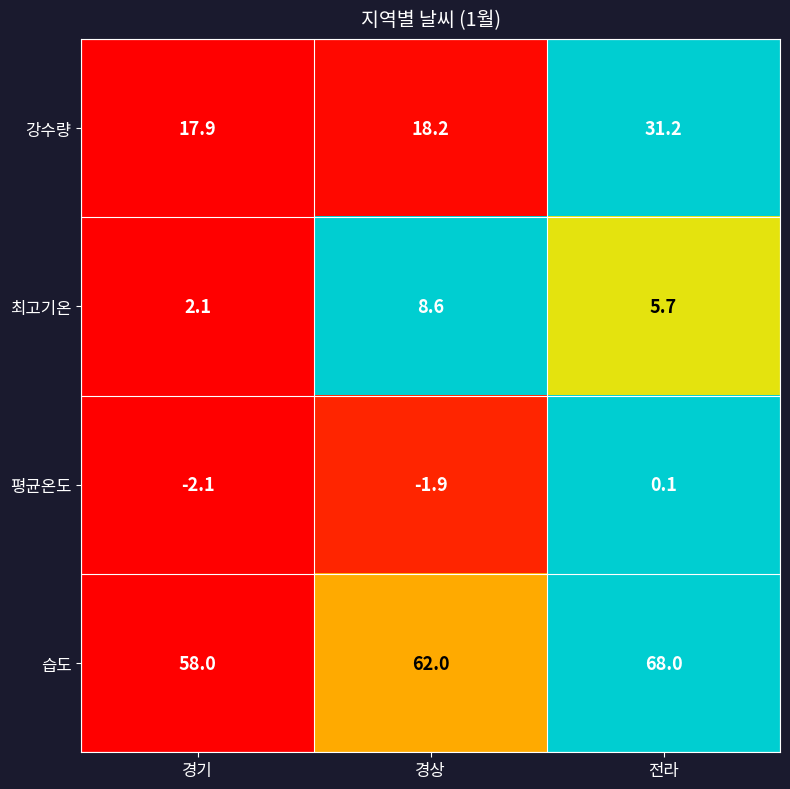

What is the difference between the second highest and minimum values in the 강수량 series?

0.3